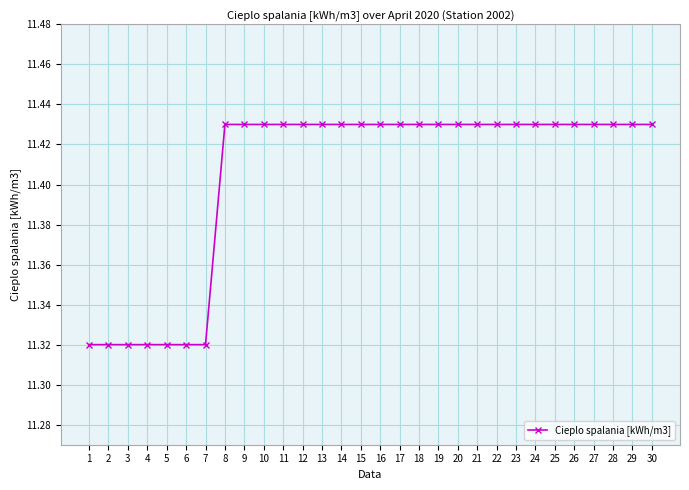

Count the values in the range 11 to 12.

30